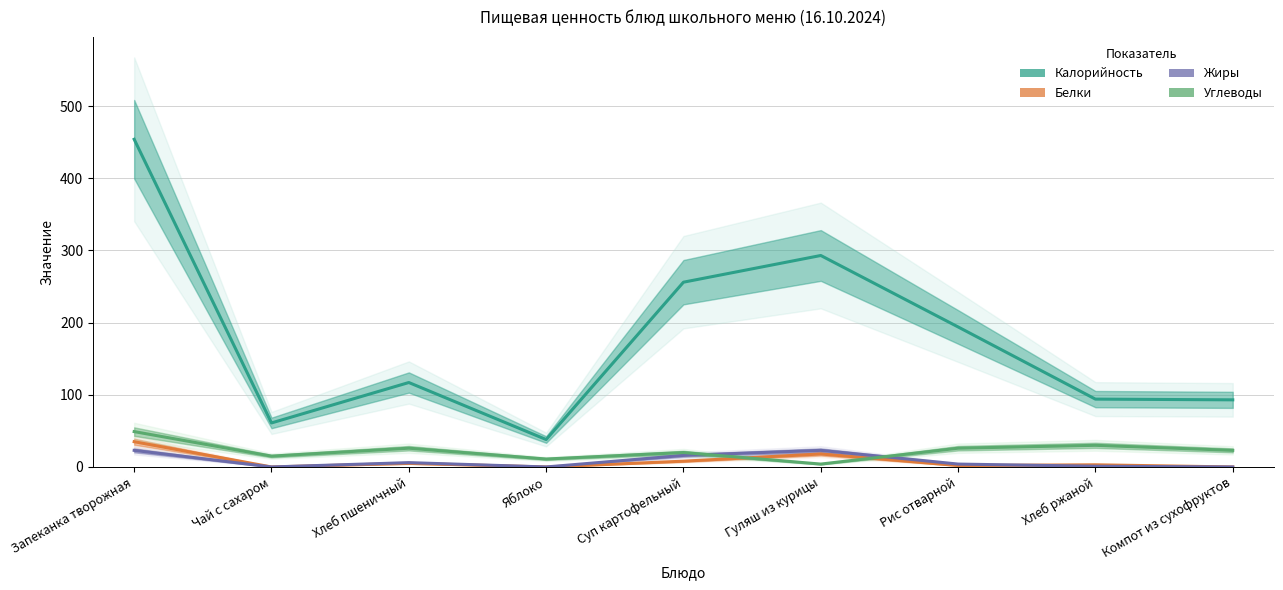

Which series has the largest total across all categories?

Калорийность